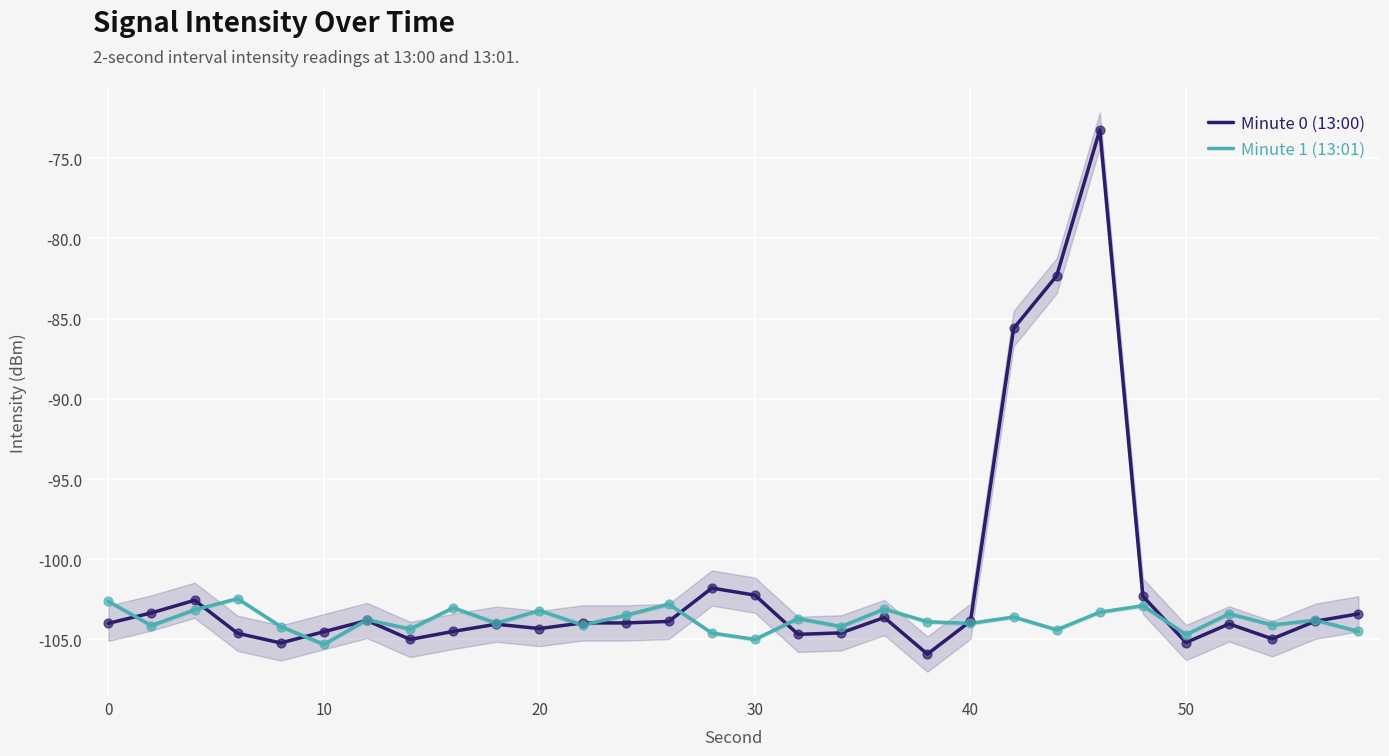

Which series has the widest spread of Y values?

Minute 0 (13:00)